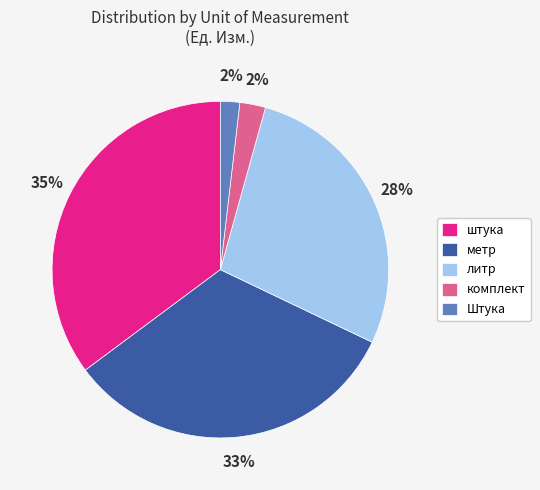

Is there a majority slice in this chart?

No